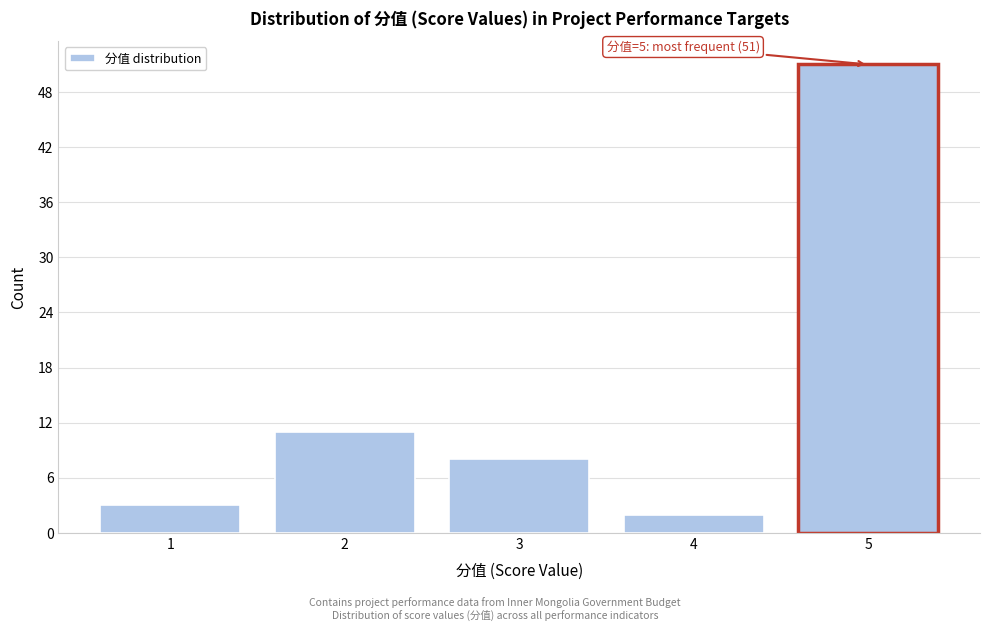

Reading right to left, list all the values displayed in this chart.

5=51	4=2	3=8	2=11	1=3